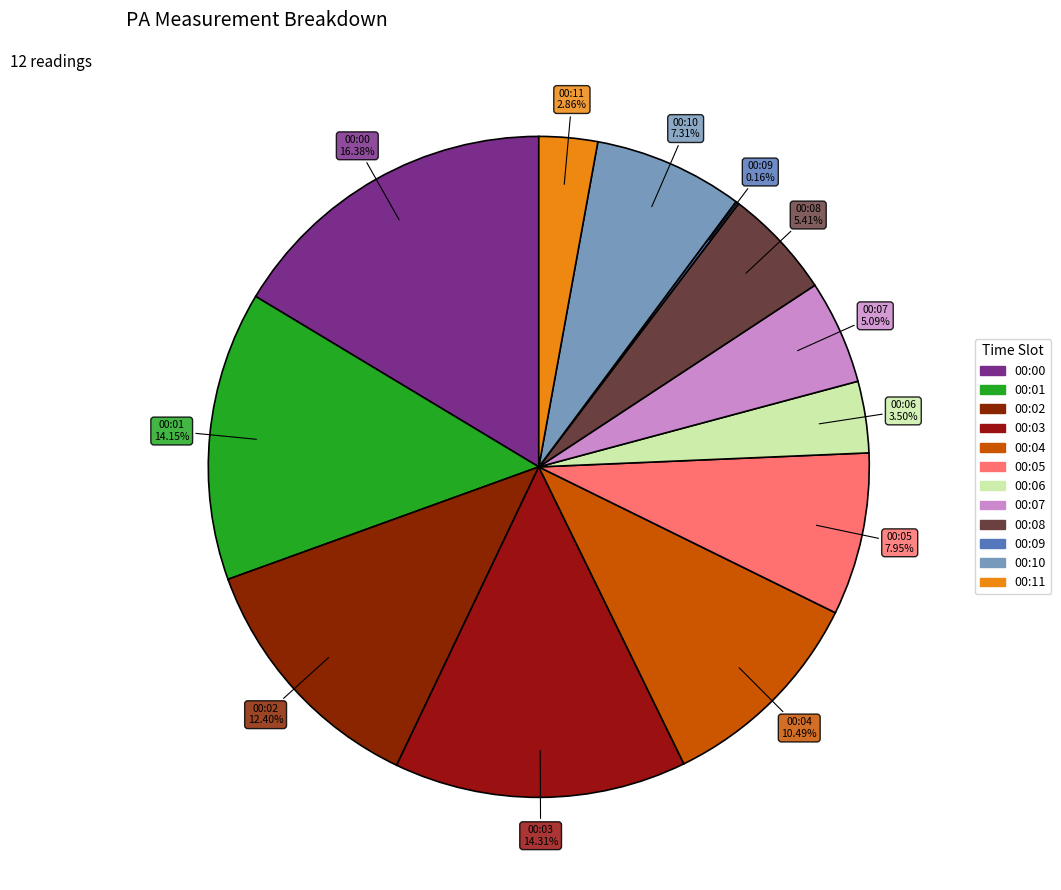

Is the sum of 00:10 and 00:04 greater than half?

No